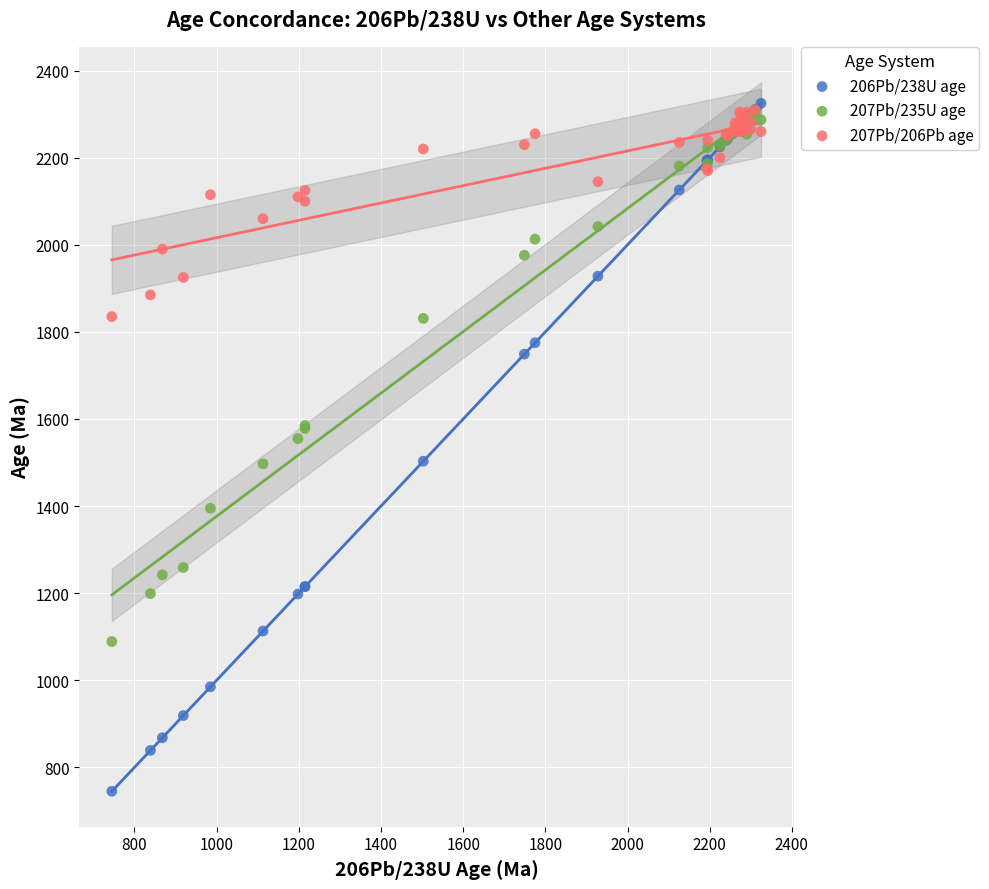

Which series contains the highest Y value?

206Pb/238U age